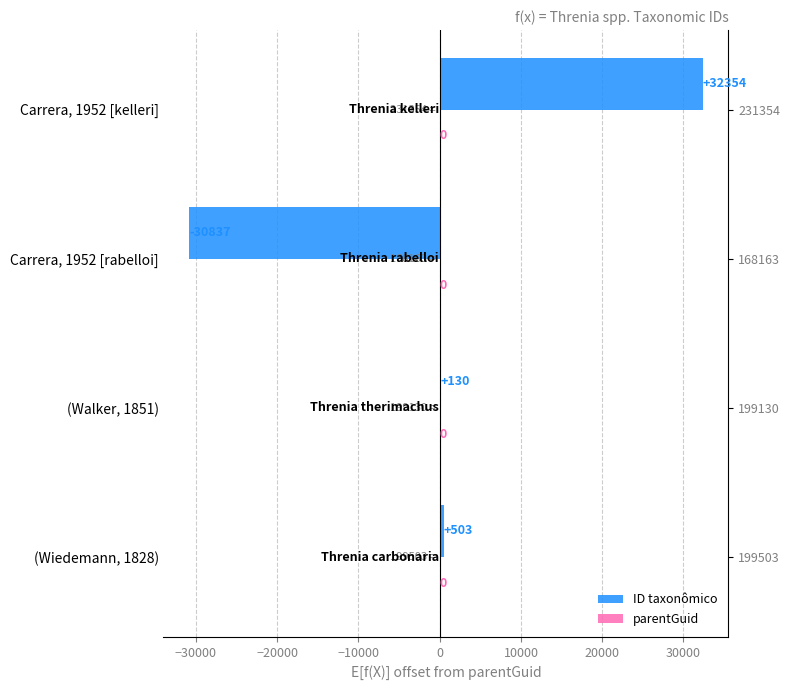

What is the maximum value shown in the chart?

32354